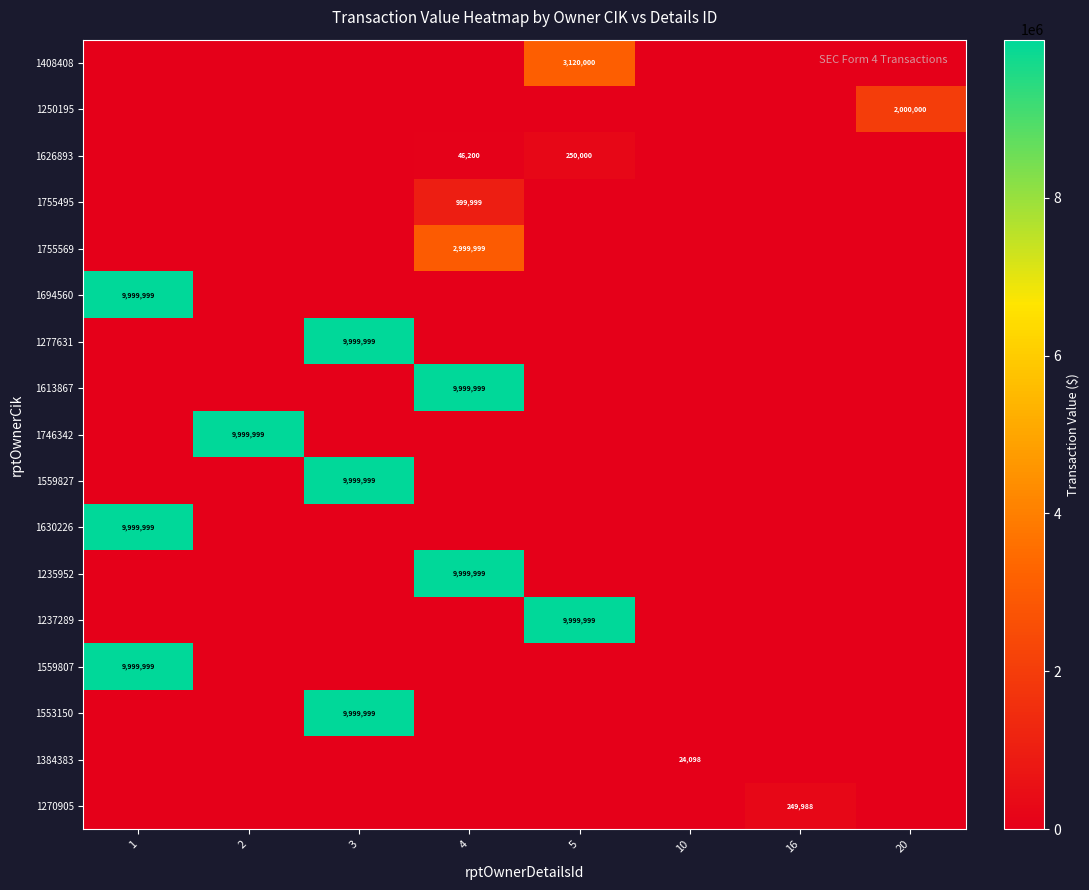

Is it true that 1626893 equals 250000 at 5?

True